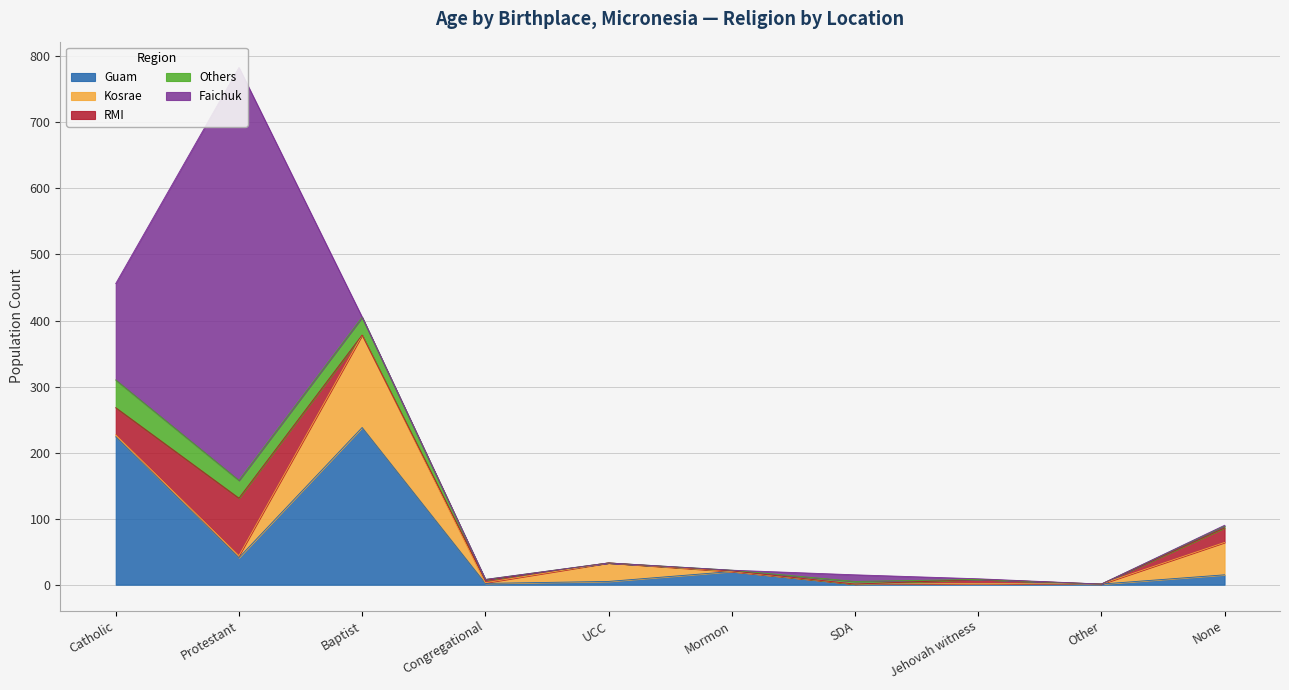

How many lines are shown in the chart?

5